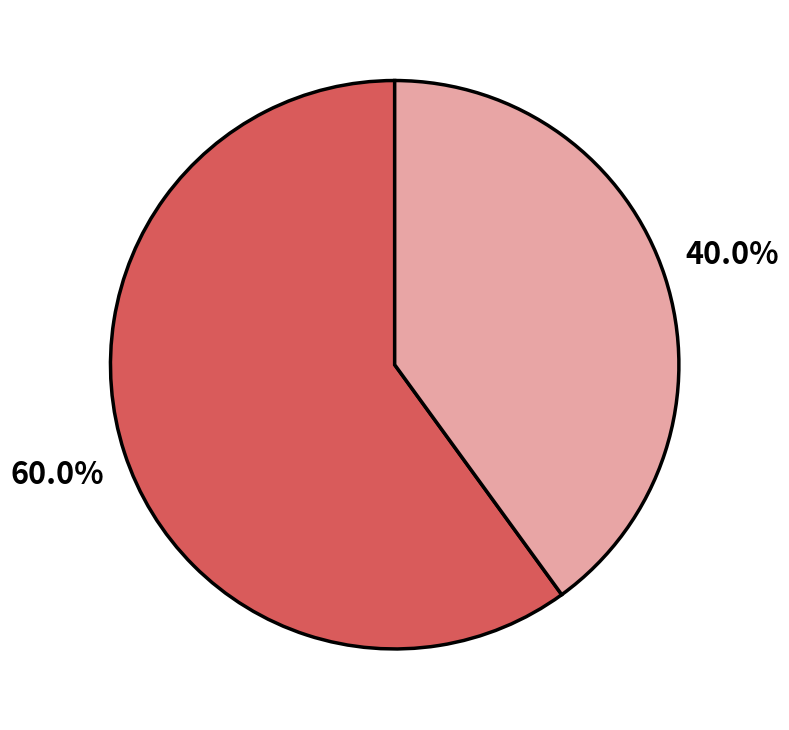

Is there any slice that represents more than half of the pie?

Yes